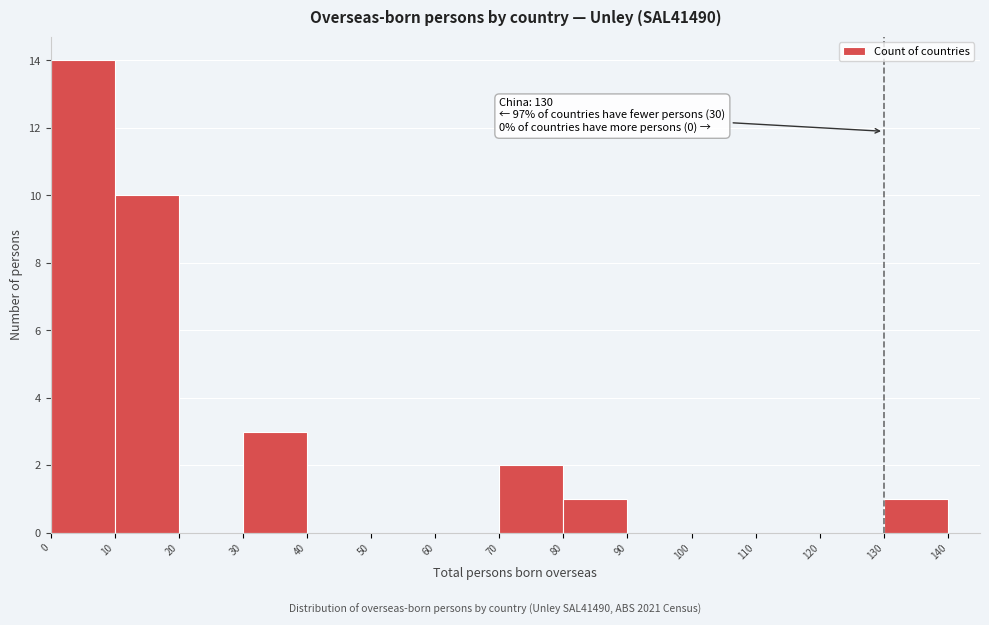

Which range on the x-axis has the tallest bar?

0 to 10